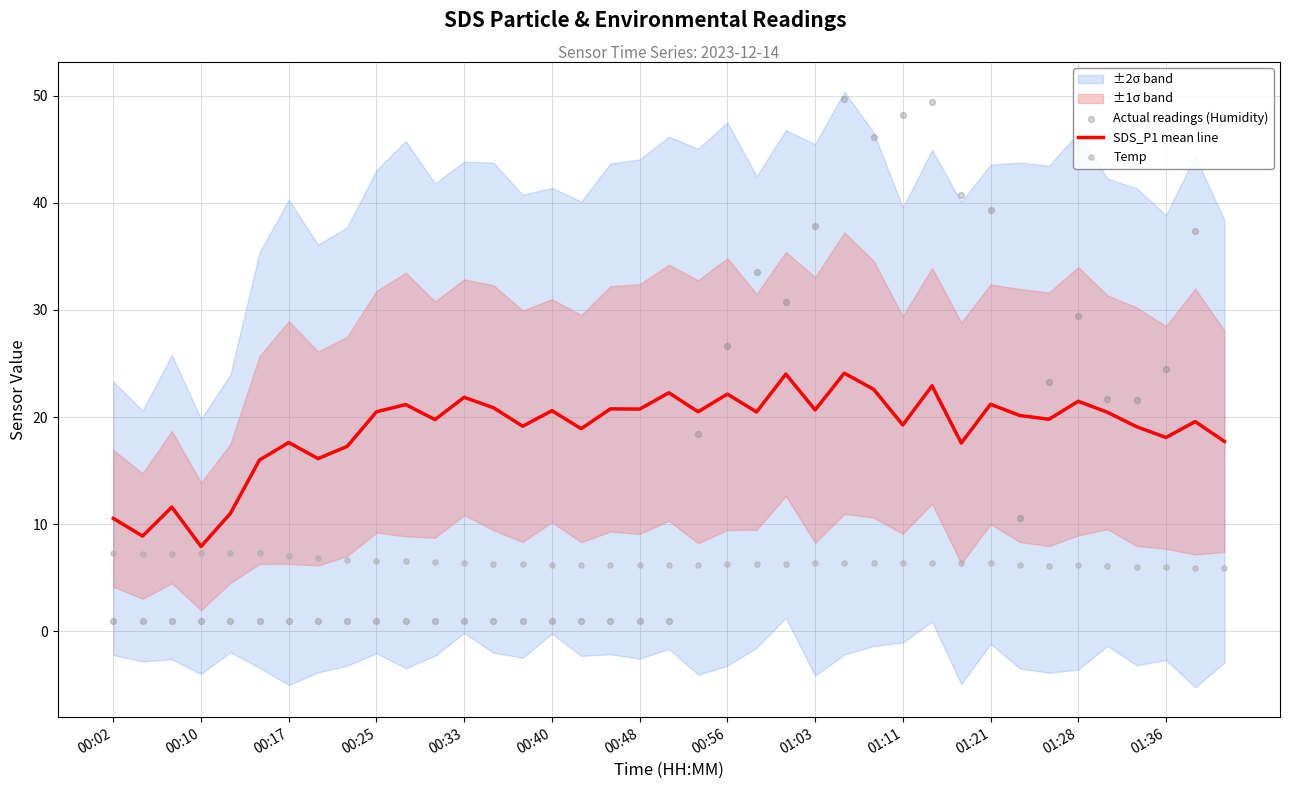

The value of SDS_P1 mean line at 01:21 is 21.2. True or false?

True